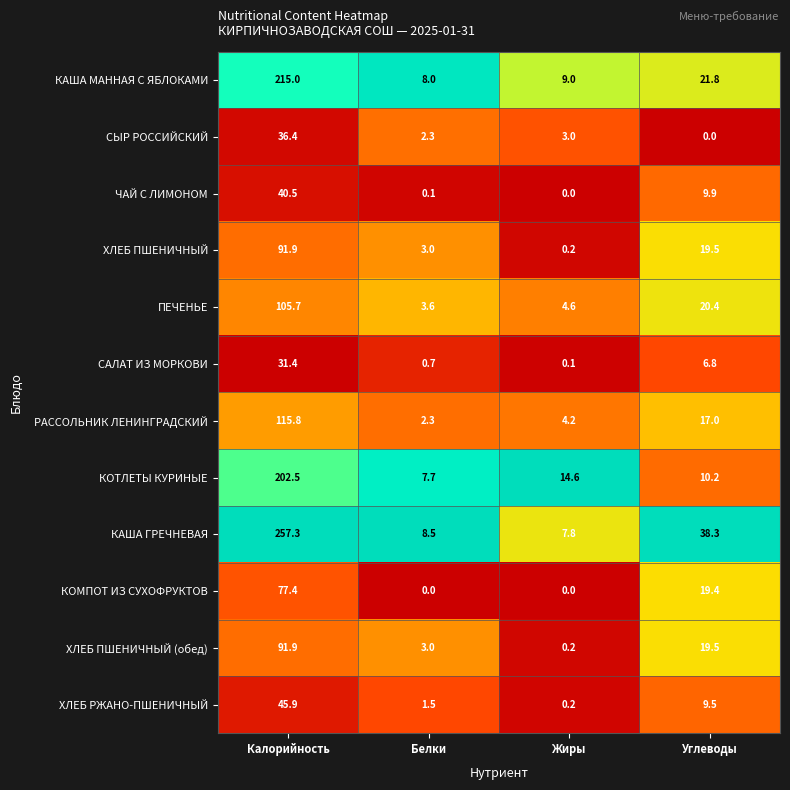

Is it true that КАША МАННАЯ С ЯБЛОКАМИ equals 28.9 at Углеводы?

False